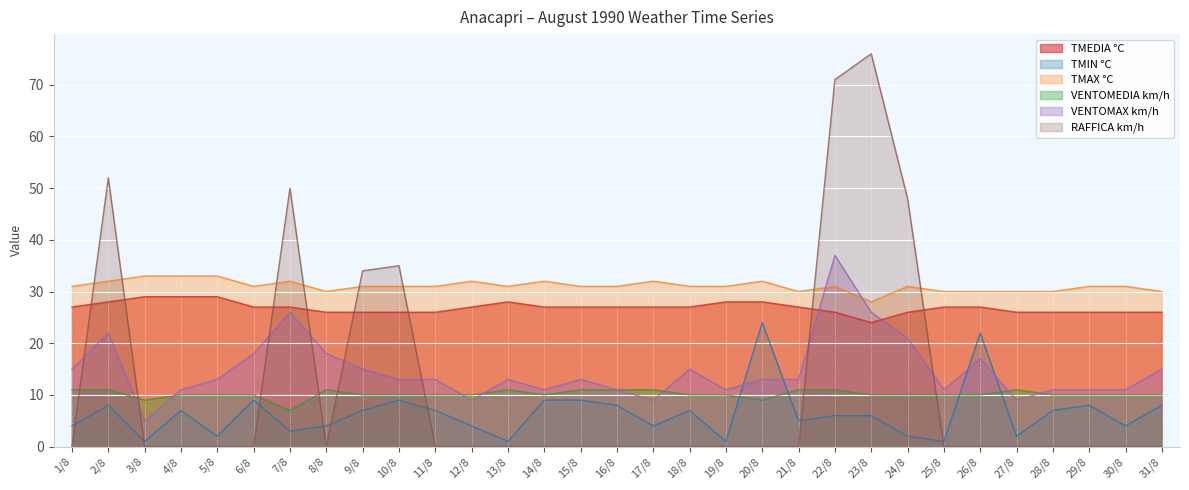

In VENTOMEDIA km/h, how many points are lower than both neighbors (excluding endpoints)?

4